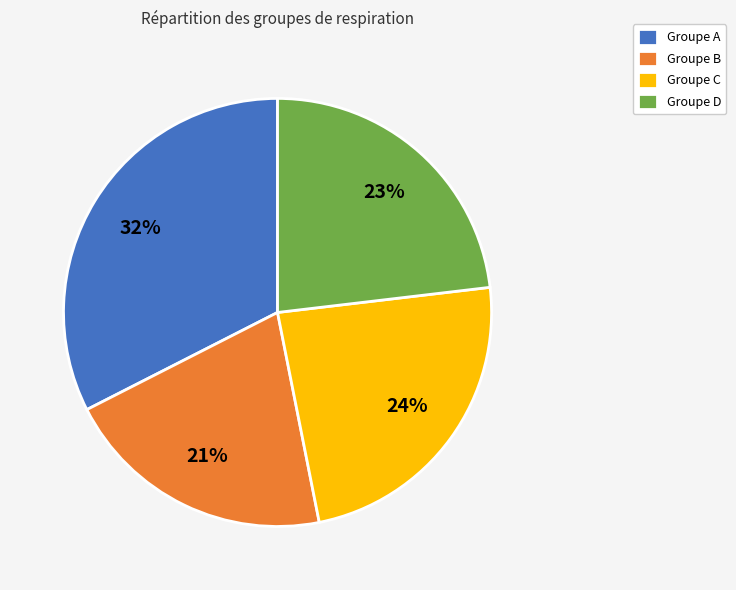

How many segments does this pie chart have?

4